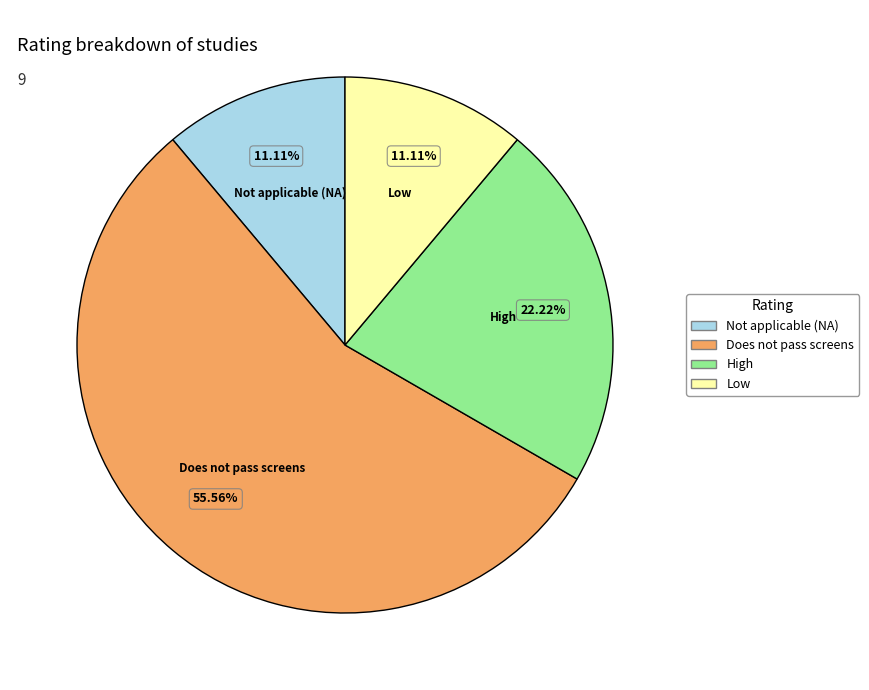

Is there a majority slice in this chart?

Yes